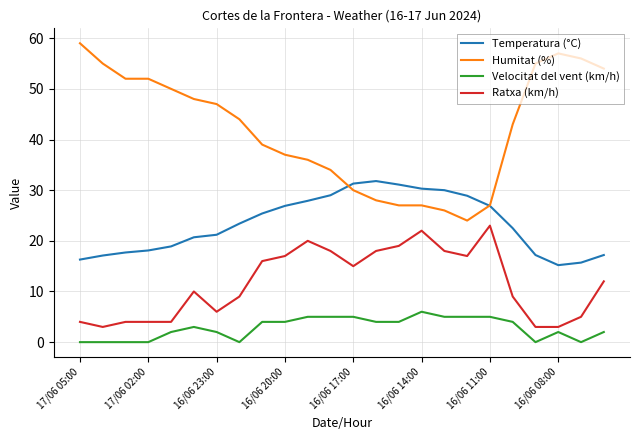

List the series in order of their peak value, highest first.

Humitat (%), Temperatura (°C), Ratxa (km/h), Velocitat del vent (km/h)